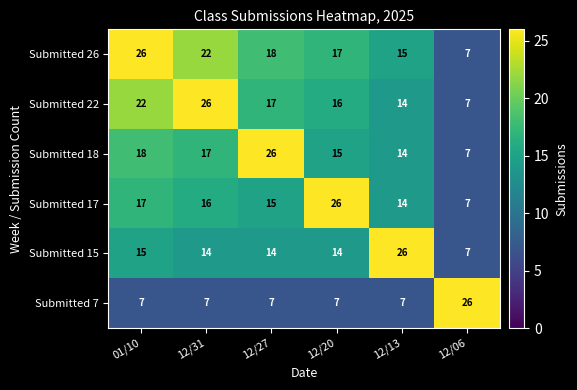

At which label does Submitted 17 first exceed 16?

01/10